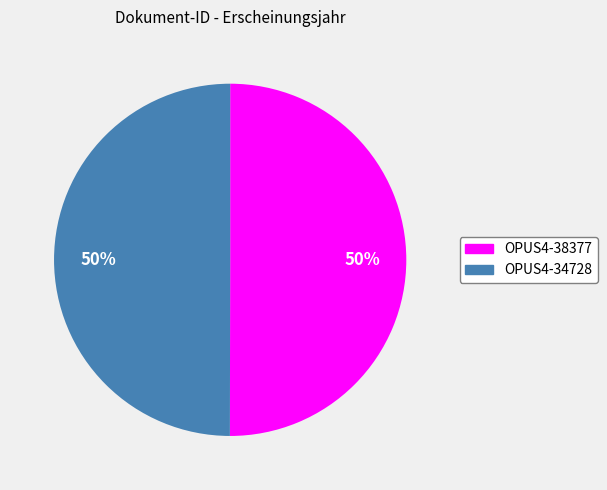

To the nearest percent, what portion does OPUS4-38377 represent?

50%